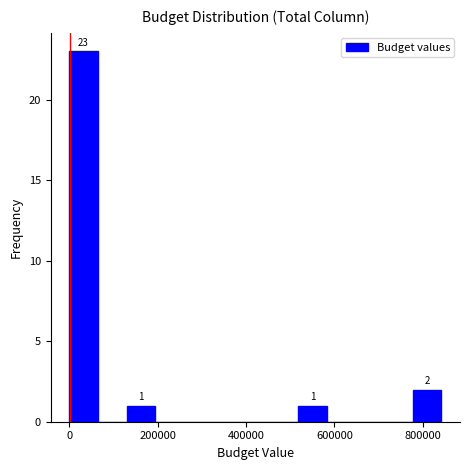

Read against the x-axis, roughly where is the centre of the tallest bar?

40000